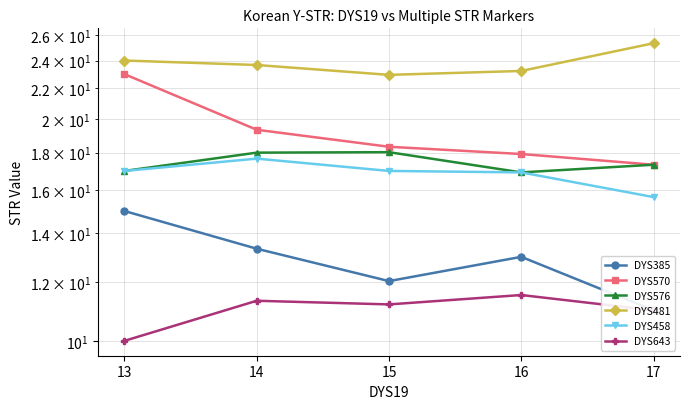

What is the approximate value of DYS385 at 16?

13.0